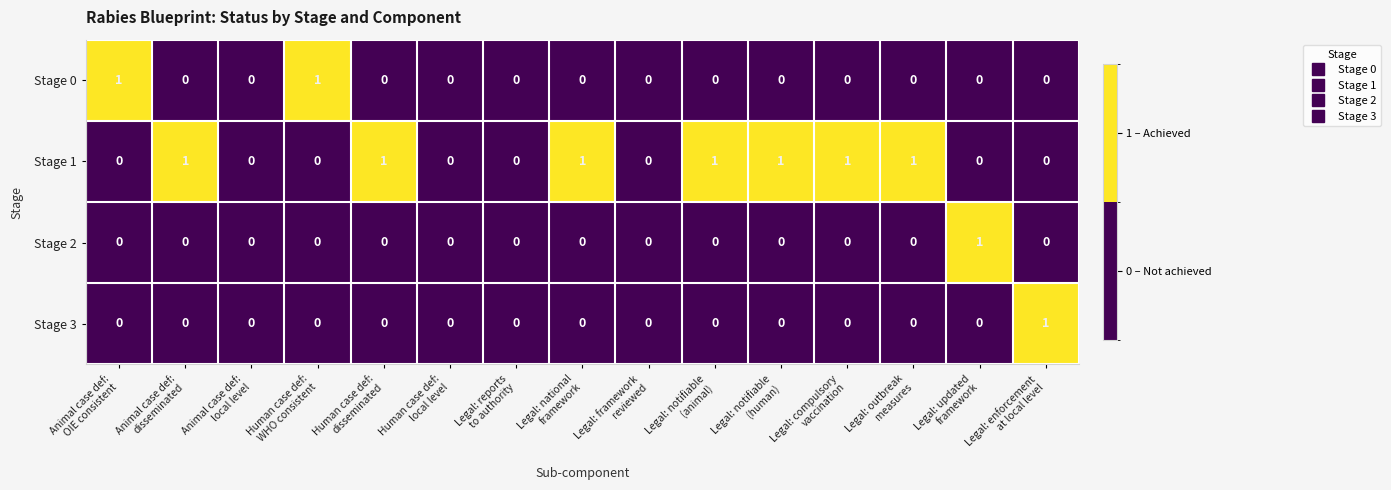

What is the spread (max minus min) of values at Legal: notifiable
(animal)?

1